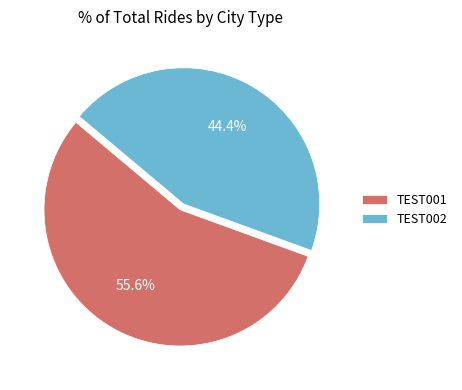

Rank the categories by value from lowest to highest.

TEST002, TEST001